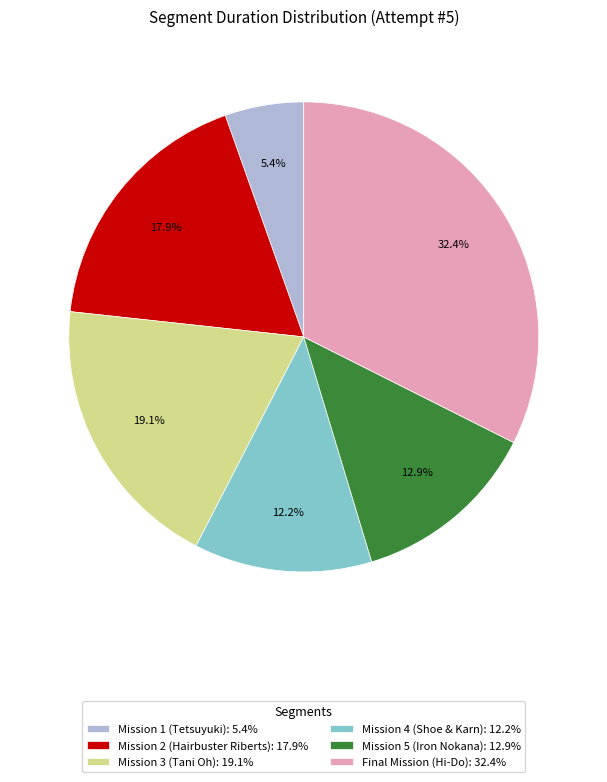

Rank the categories by value from lowest to highest.

Mission 1 (Tetsuyuki), Mission 4 (Shoe & Karn), Mission 5 (Iron Nokana), Mission 2 (Hairbuster Riberts), Mission 3 (Tani Oh), Final Mission (Hi-Do)